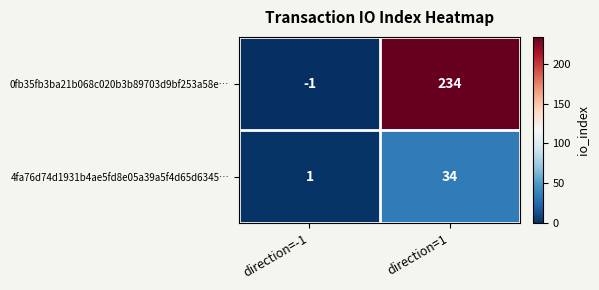

Which category has the highest value across all series?

direction=1